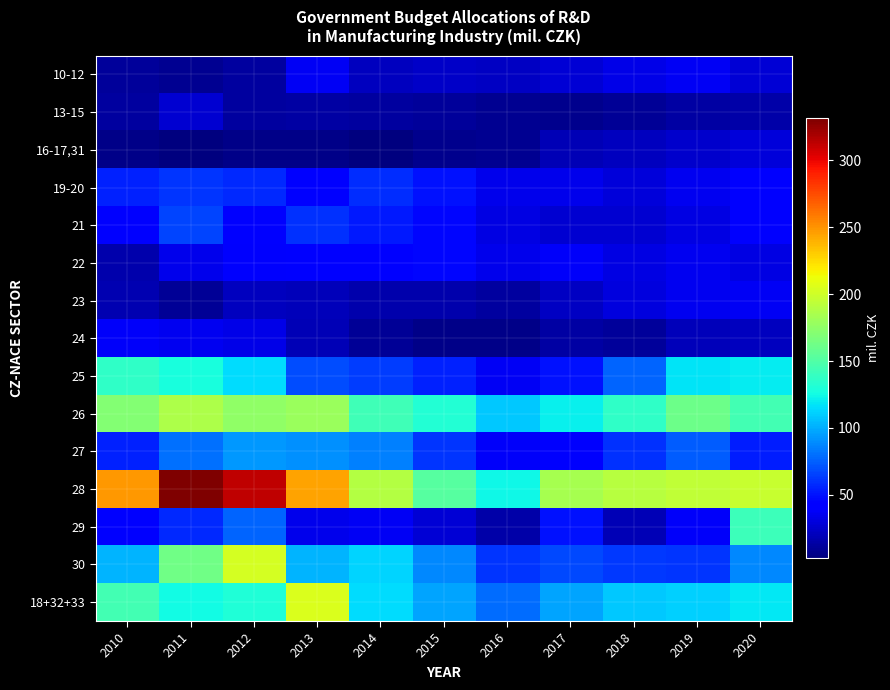

Reading left to right, transcribe all the data shown in this chart.

10-12: 2010=11.2	2011=8.9	2012=12.4	2013=37.2	2014=21.2	2015=24.2	2016=22.9	2017=27.9	2018=33.3	2019=37.3	2020=28.2
13-15: 2010=12.6	2011=26.9	2012=12.9	2013=13.0	2014=12.9	2015=11.1	2016=8.4	2017=7.7	2018=10.3	2019=13.7	2020=14.4
16-17,31: 2010=6.3	2011=2.7	2012=6.1	2013=5.6	2014=3.8	2015=7.4	2016=8.0	2017=19.1	2018=21.3	2019=24.7	2020=28.6
19-20: 2010=54.2	2011=61.2	2012=57.1	2013=40.0	2014=58.5	2015=49.0	2016=34.1	2017=34.5	2018=28.9	2019=34.9	2020=43.3
21: 2010=42.8	2011=66.4	2012=44.8	2013=60.2	2014=52.4	2015=45.2	2016=31.8	2017=26.1	2018=26.4	2019=31.1	2020=43.6
22: 2010=16.7	2011=33.7	2012=38.8	2013=45.0	2014=44.9	2015=45.1	2016=34.7	2017=37.5	2018=32.2	2019=36.0	2020=31.5
23: 2010=18.1	2011=10.4	2012=21.5	2013=19.6	2014=16.1	2015=16.5	2016=12.1	2017=22.6	2018=29.9	2019=35.0	2020=36.8
24: 2010=37.6	2011=35.0	2012=33.3	2013=18.8	2014=9.9	2015=6.1	2016=6.2	2017=13.9	2018=11.2	2019=20.2	2020=21.0
25: 2010=137.1	2011=127.6	2012=115.1	2013=69.3	2014=64.0	2015=54.6	2016=37.0	2017=49.6	2018=76.7	2019=117.5	2020=120.8
26: 2010=170.0	2011=186.7	2012=175.1	2013=179.5	2014=143.4	2015=132.0	2016=108.2	2017=121.9	2018=136.5	2019=161.2	2020=145.1
27: 2010=54.2	2011=80.7	2012=93.1	2013=90.7	2014=85.8	2015=60.6	2016=38.2	2017=39.8	2018=59.5	2019=73.6	2020=53.8
28: 2010=248.5	2011=331.4	2012=313.0	2013=245.0	2014=189.9	2015=151.9	2016=124.6	2017=184.0	2018=191.3	2019=194.4	2020=196.9
29: 2010=40.7	2011=56.9	2012=76.0	2013=33.7	2014=36.2	2015=27.3	2016=14.3	2017=49.3	2018=18.8	2019=38.2	2020=142.5
30: 2010=101.7	2011=162.8	2012=202.8	2013=102.4	2014=112.6	2015=87.5	2016=61.0	2017=67.9	2018=62.6	2019=61.3	2020=88.1
18+32+33: 2010=145.0	2011=124.9	2012=129.9	2013=204.7	2014=114.5	2015=96.6	2016=79.2	2017=97.6	2018=108.0	2019=110.9	2020=118.6